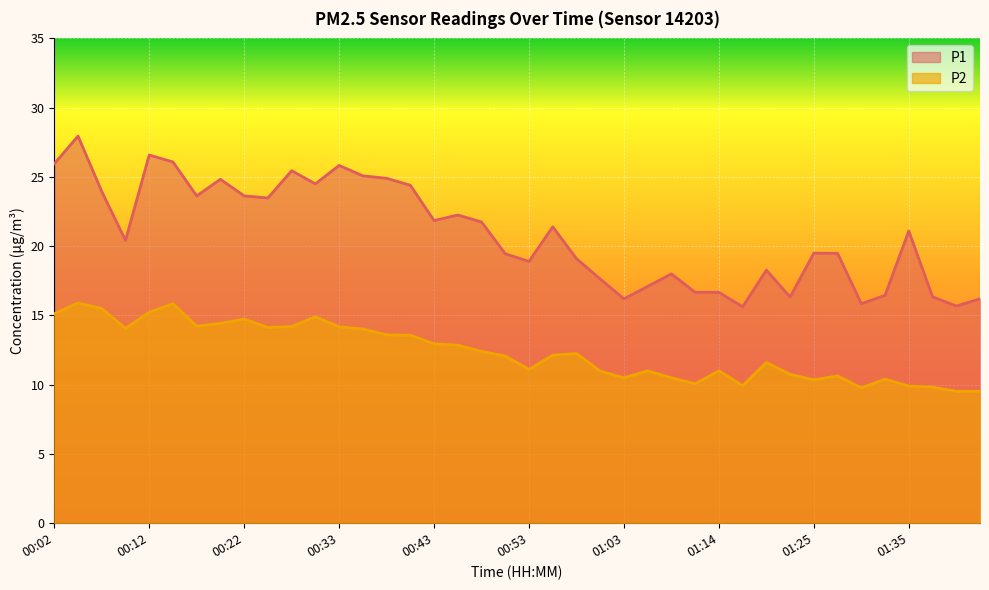

True or false: P1 and P2 intersect in this chart.

False